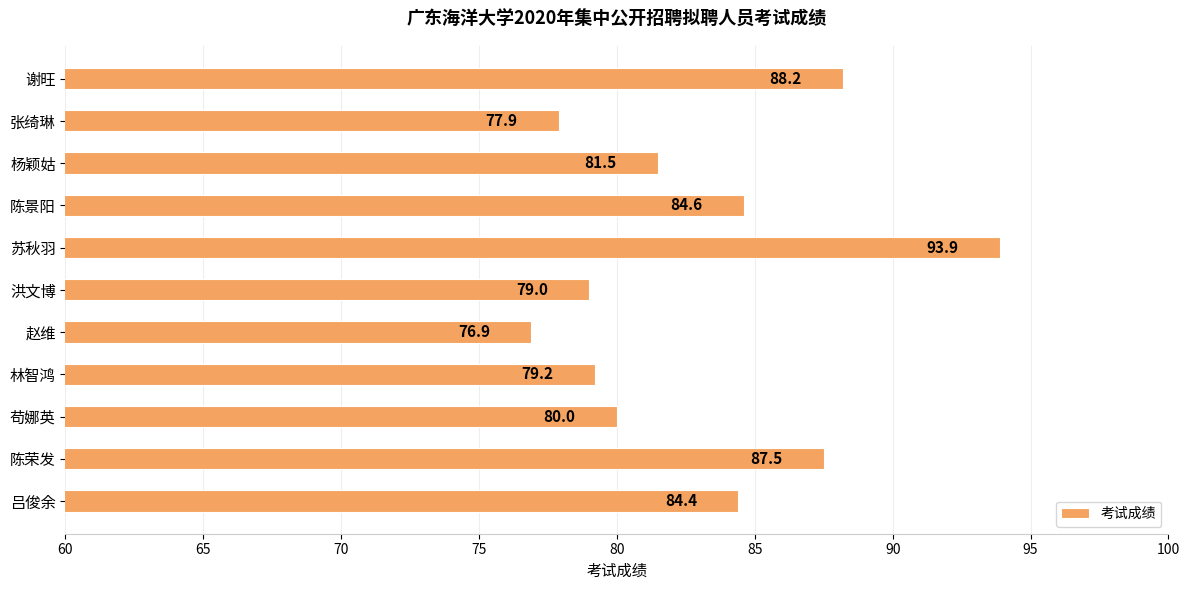

Is it true that the value at 陈荣发 is 38.9?

False